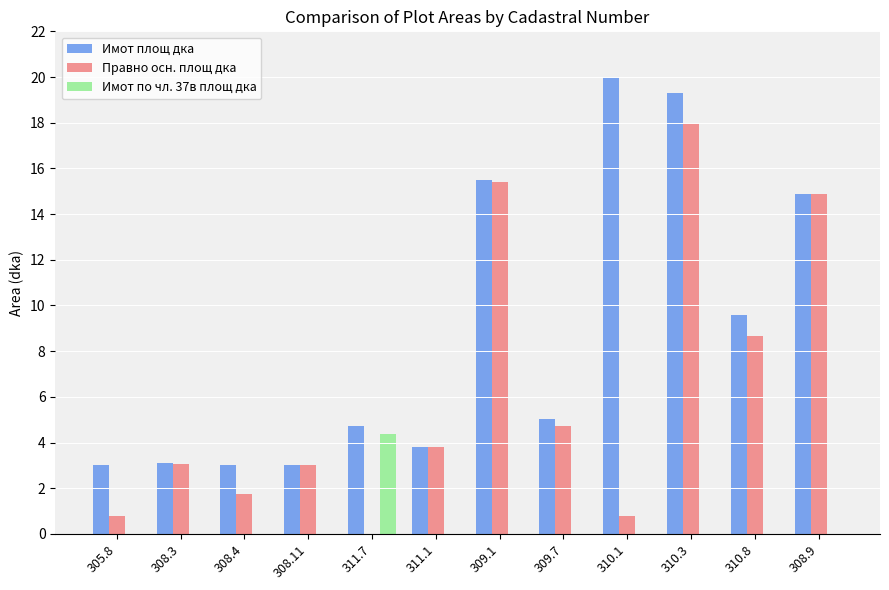

Count the number of data series in this chart.

3